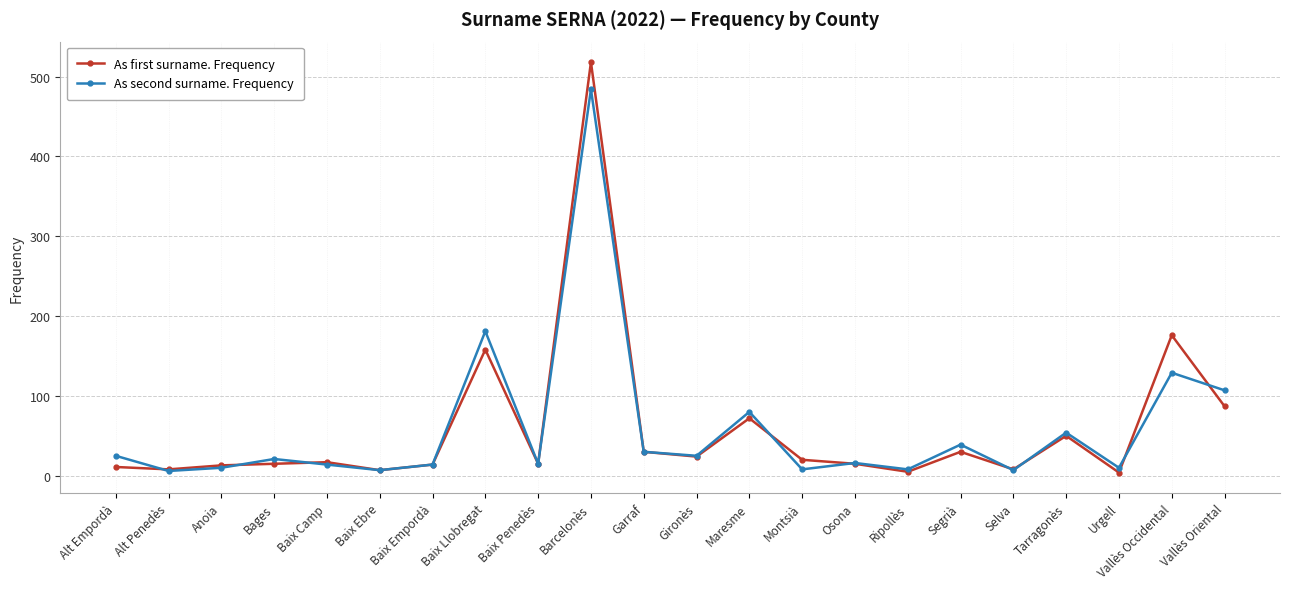

True or false: As second surname. Frequency has more than 0 interior local peaks.

True